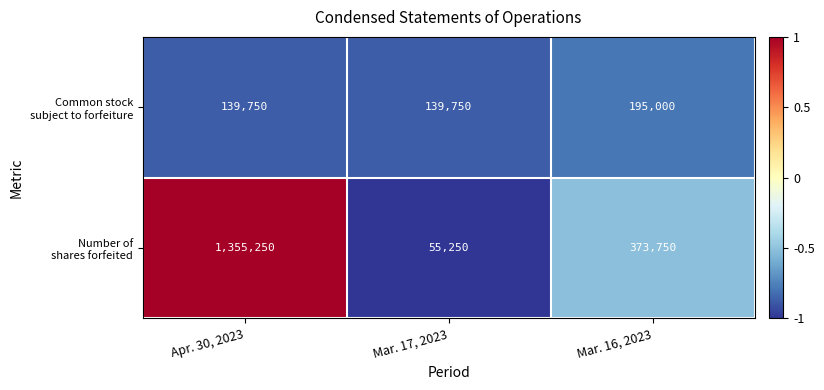

What is the total value across all series at Mar. 16, 2023?

568750